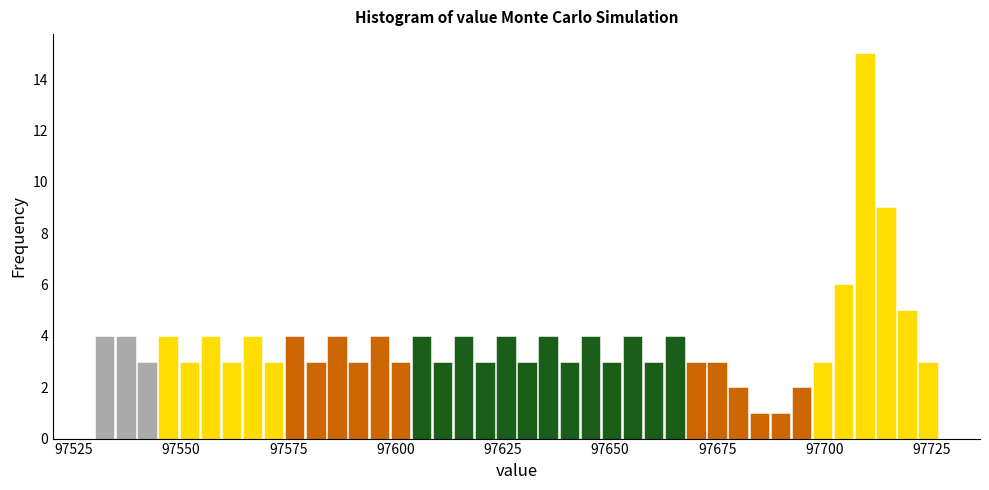

Read against the x-axis, roughly where is the centre of the tallest bar?

97710